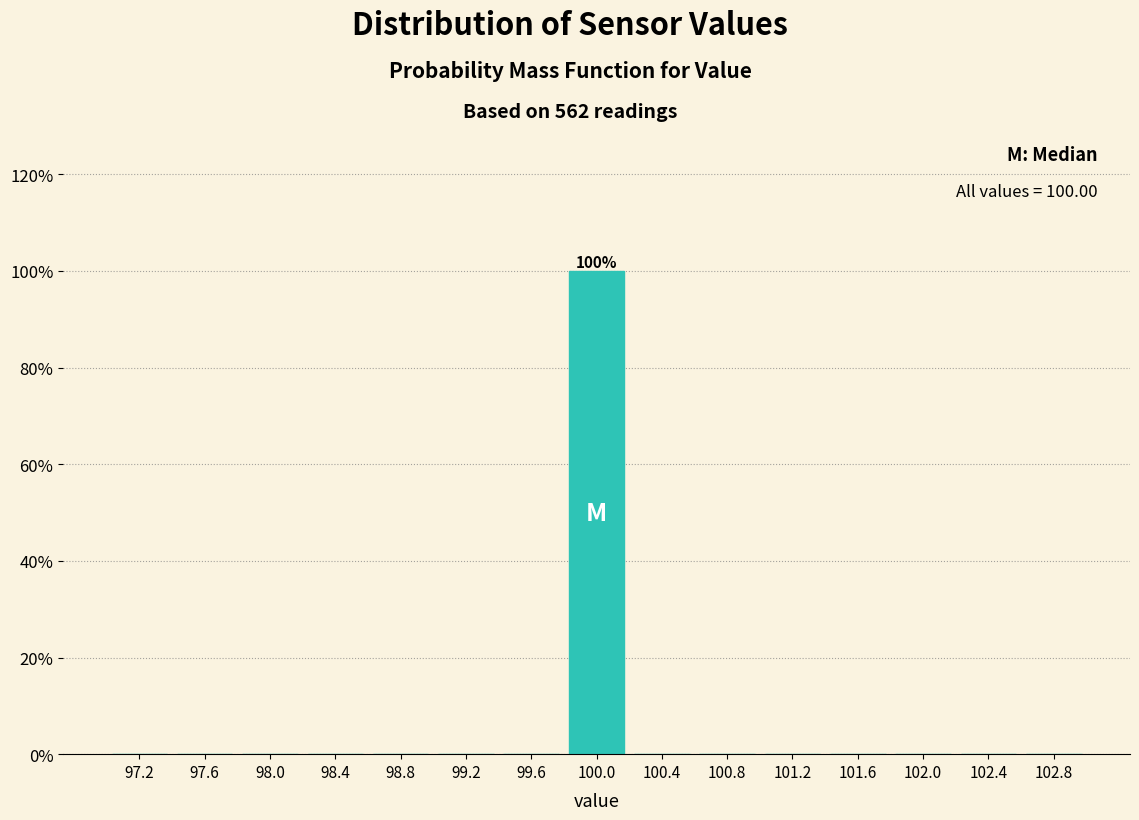

Over which range of the x-axis is the bar tallest?

99.8 to 100.2